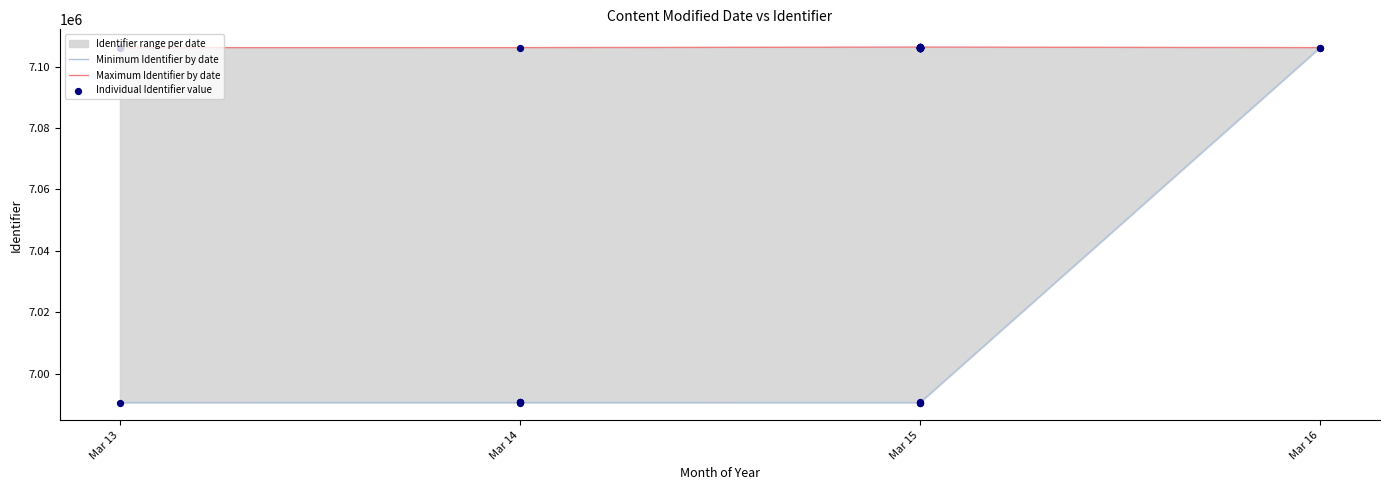

Which series reaches the minimum Y coordinate?

Minimum Identifier by date